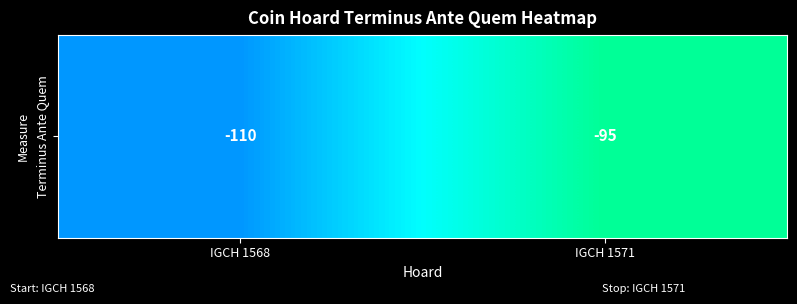

What is the change in value from IGCH 1568 to IGCH 1571?

+15